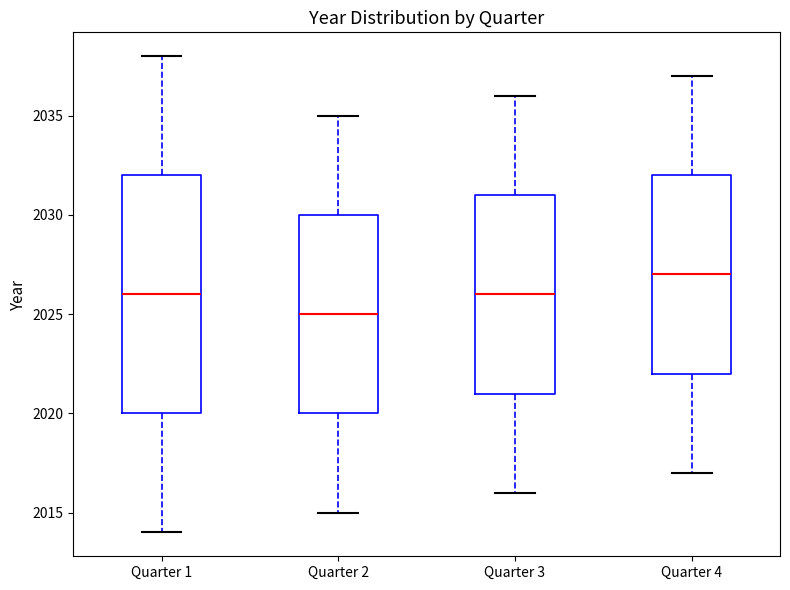

Which box has the highest median line?

Quarter 4